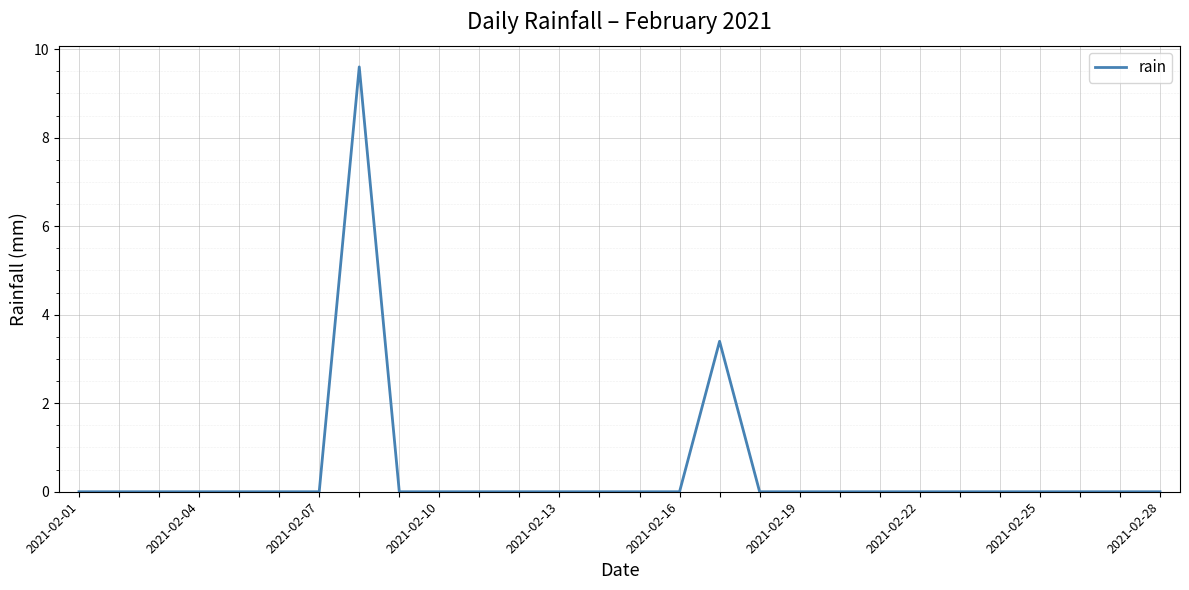

What is the difference between the maximum and minimum values?

9.6